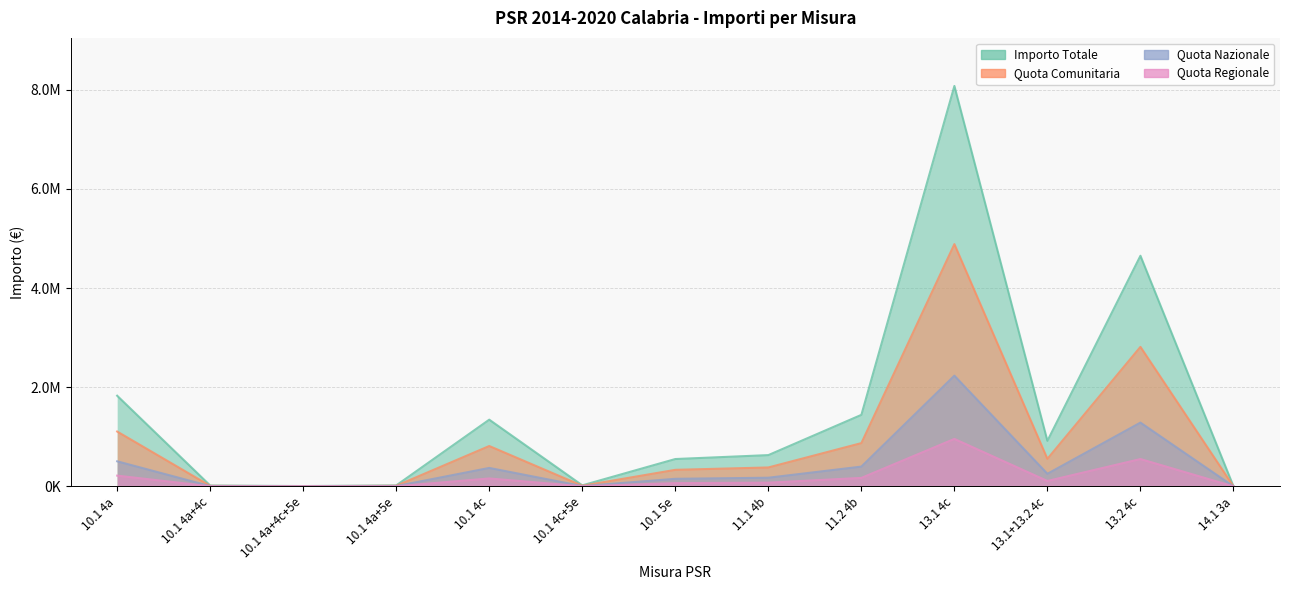

What are all the series names shown in the legend?

Importo Totale, Quota Comunitaria, Quota Nazionale, Quota Regionale